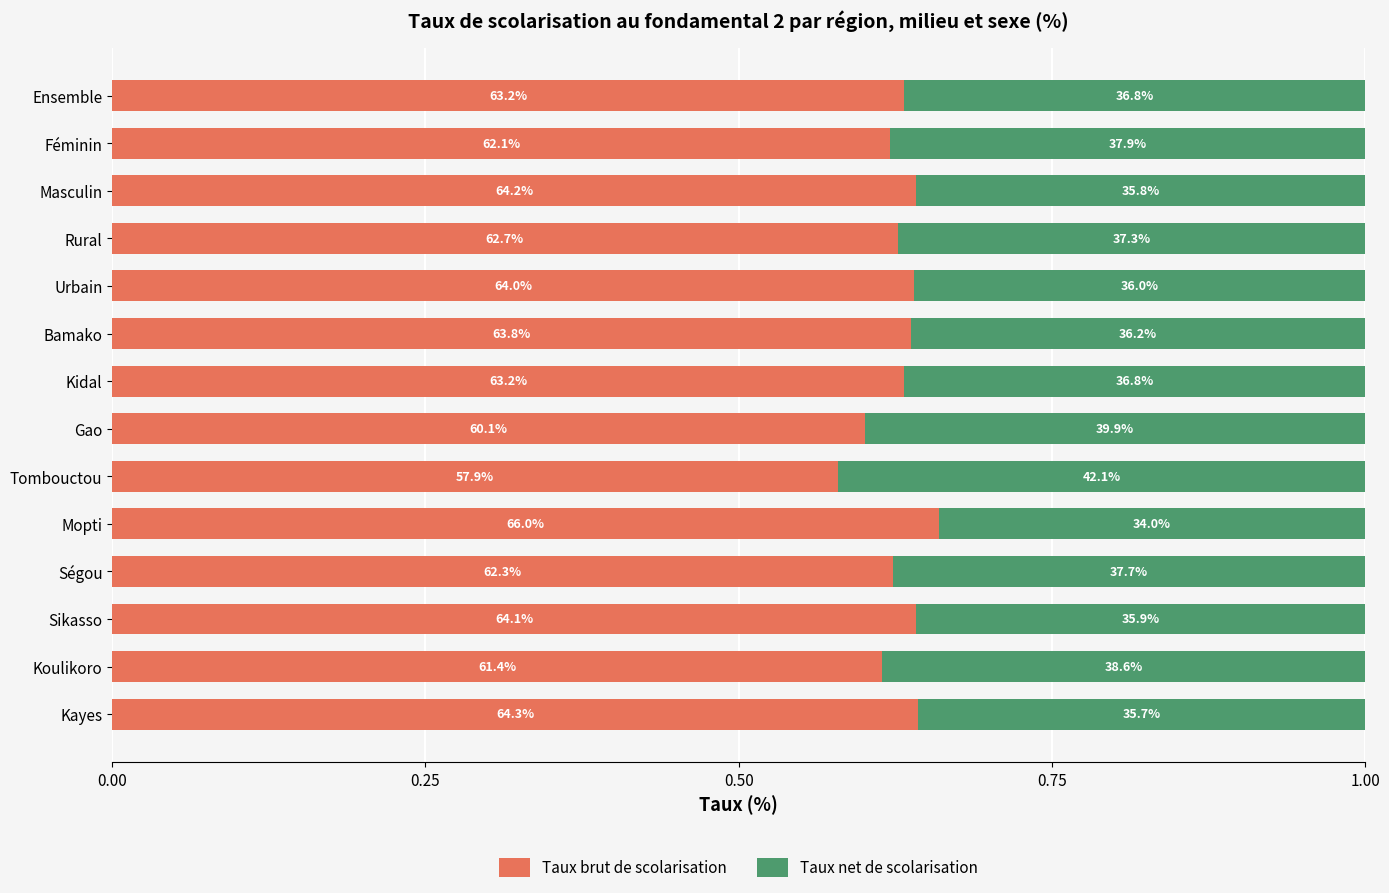

What are all the series names shown in the legend?

Taux brut de scolarisation, Taux net de scolarisation